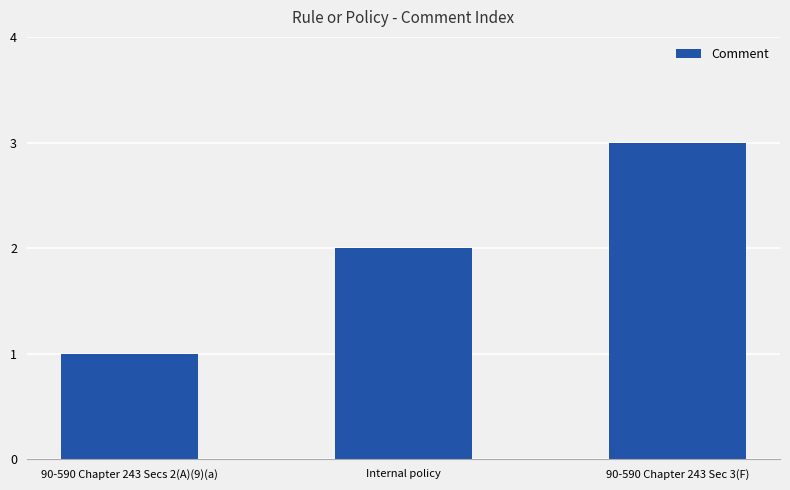

The chart shows a value of 3 at 90-590 Chapter 243 Sec 3(F). True or false?

True